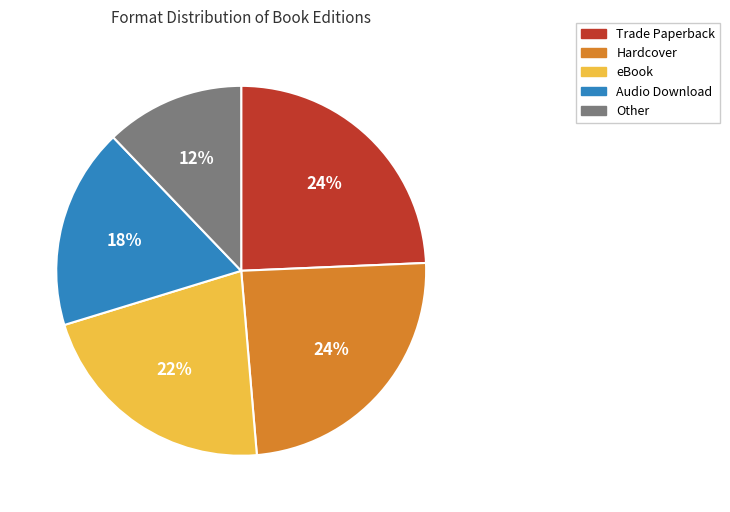

Which category has the smallest portion of the pie?

Other